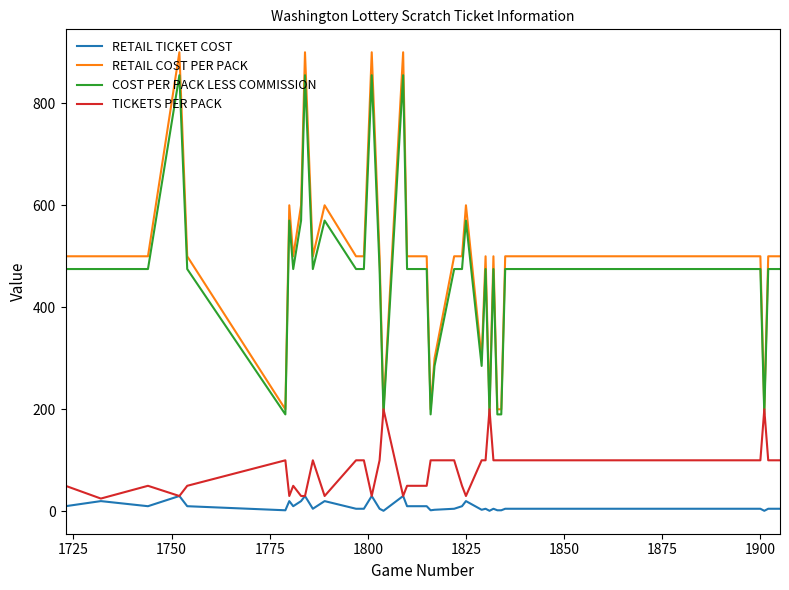

Which series has the widest spread of values?

RETAIL COST PER PACK